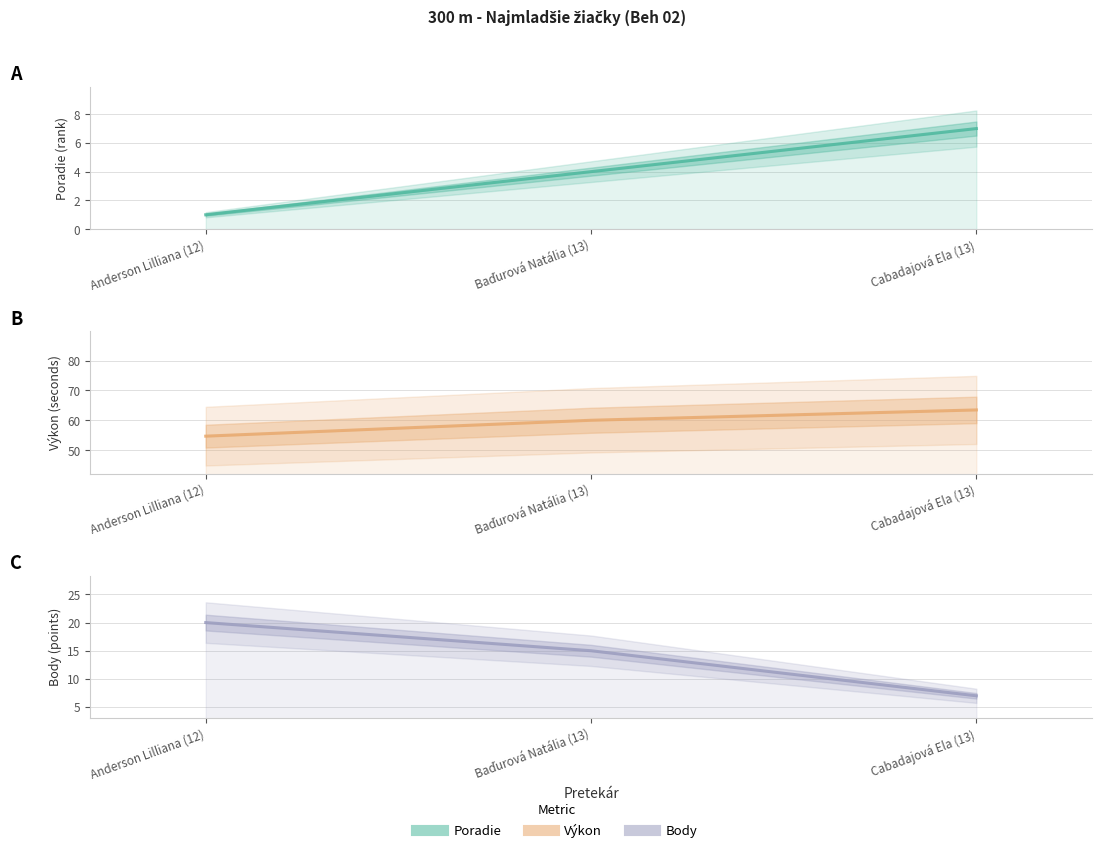

True or false: Poradie has a value of 1.6 at Baďurová Natália (13).

False